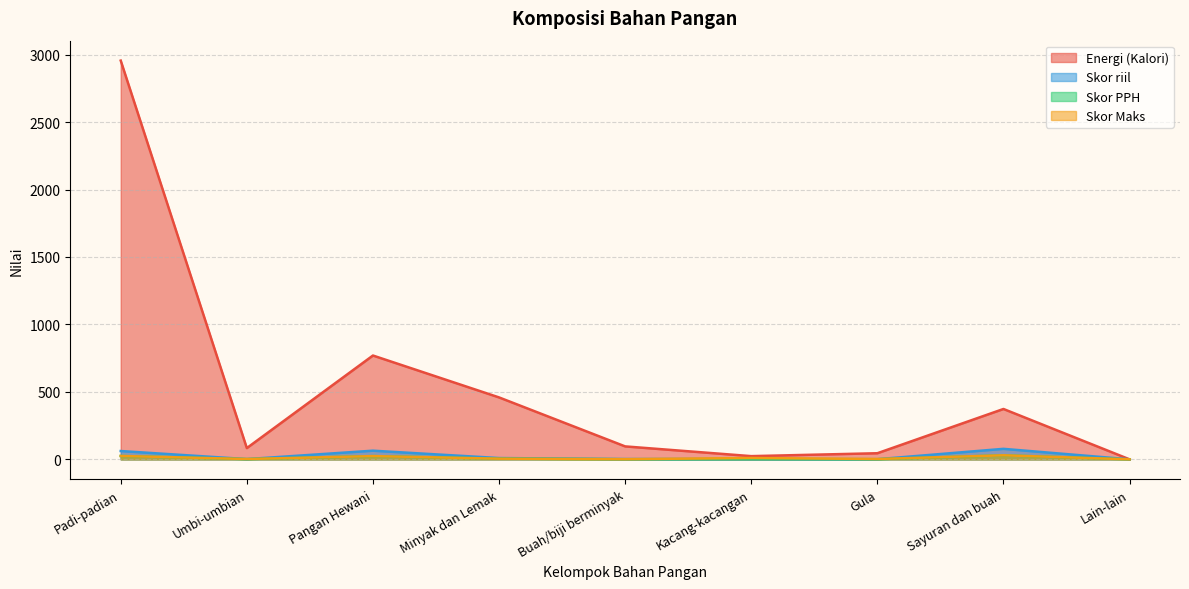

Between Minyak dan Lemak and Lain-lain, which is larger?

Minyak dan Lemak